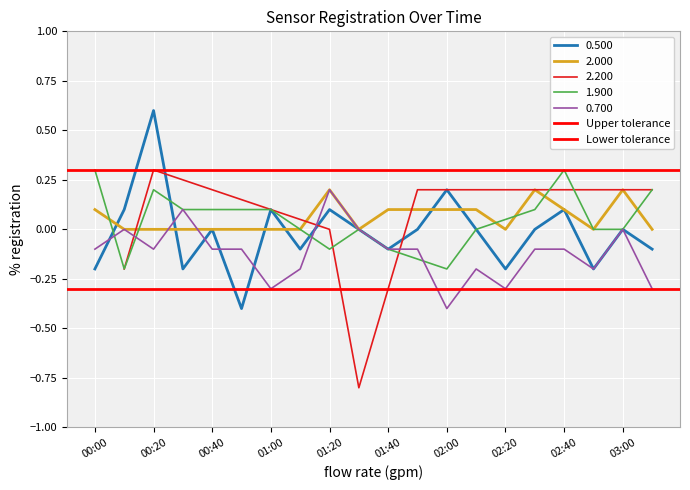

What is the average value of the Upper tolerance series?

0.3